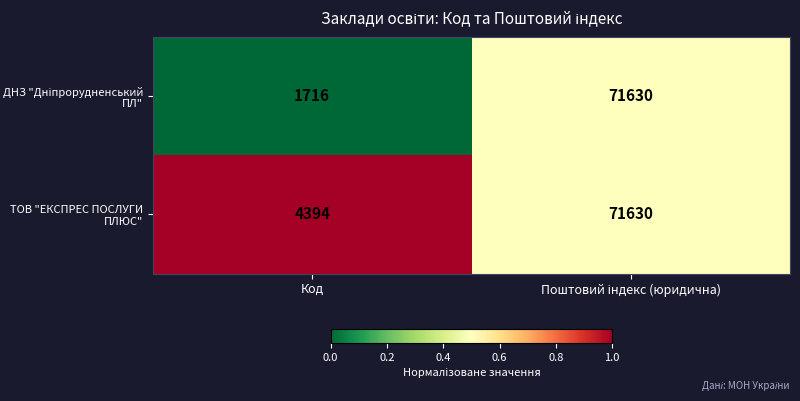

What is the approximate value of ТОВ "ЕКСПРЕС ПОСЛУГИ ПЛЮС" at Код, to the nearest 100?

4400